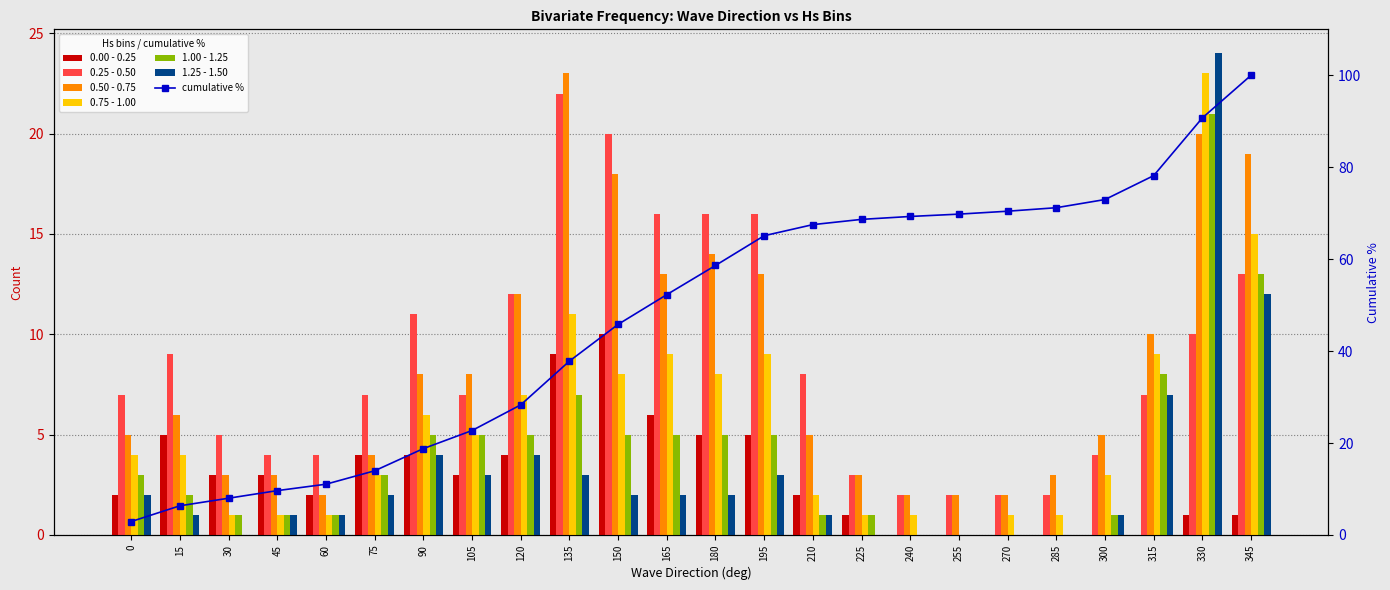

Is it true that 0.50 - 0.75 equals 2 at 255?

True